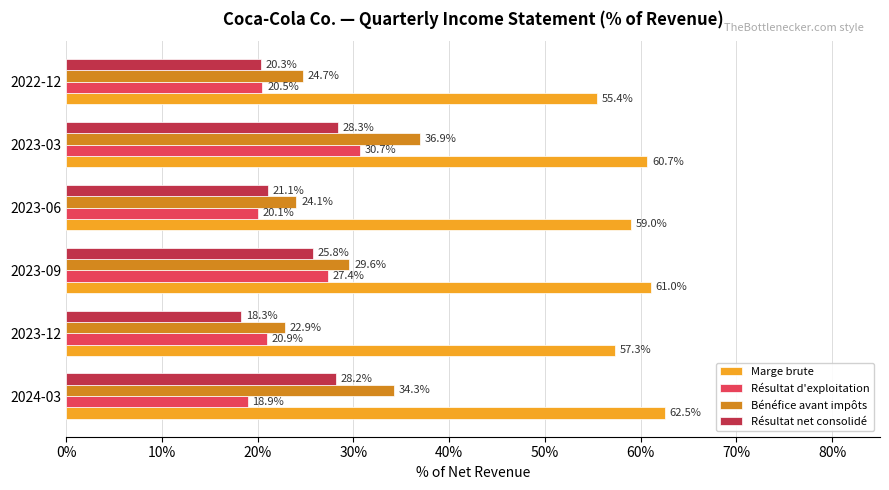

List the series in order of their peak value, lowest first.

Résultat net consolidé, Résultat d'exploitation, Bénéfice avant impôts, Marge brute